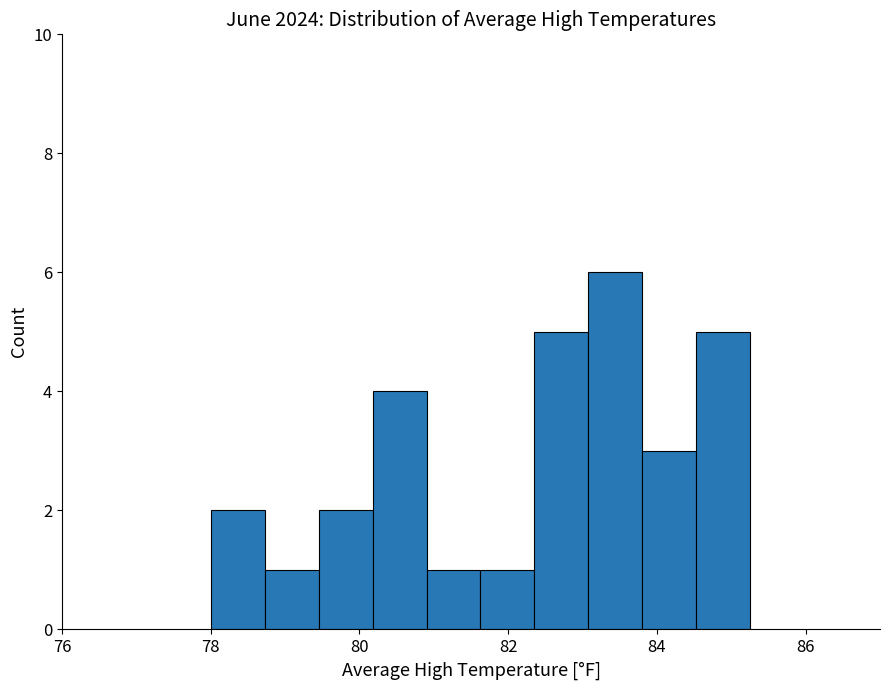

Read against the x-axis, roughly where is the centre of the tallest bar?

83.4